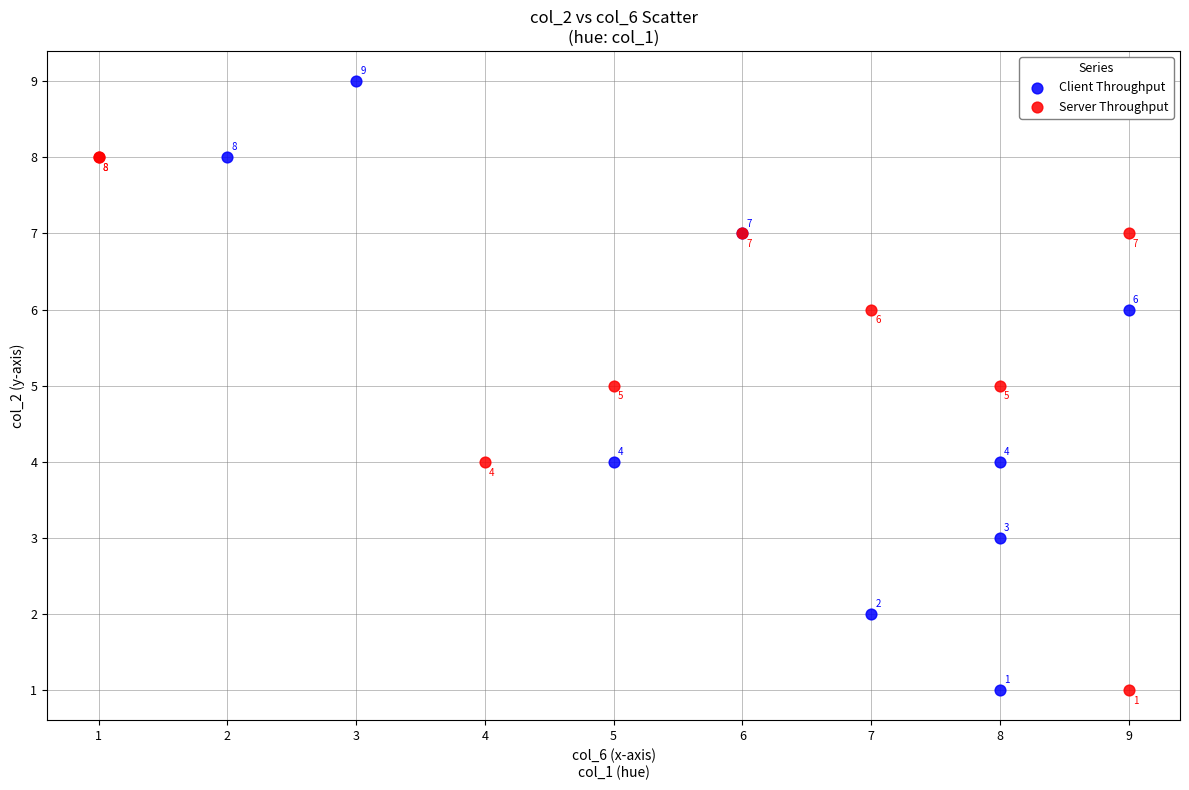

What are all the series names shown in the legend?

Client Throughput, Server Throughput